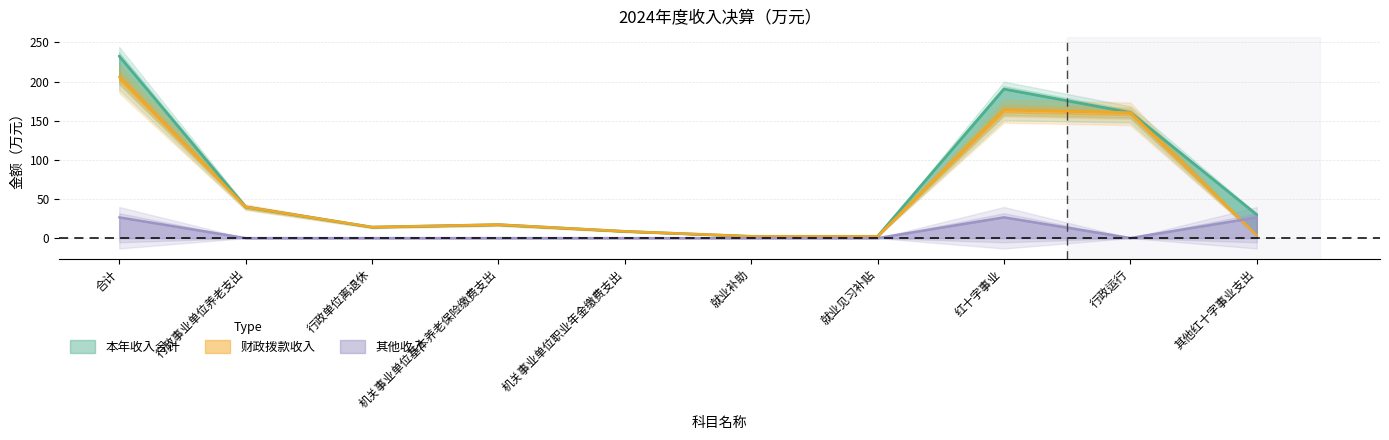

Rank the series by their maximum value, from lowest to highest.

其他收入, 财政拨款收入, 本年收入合计